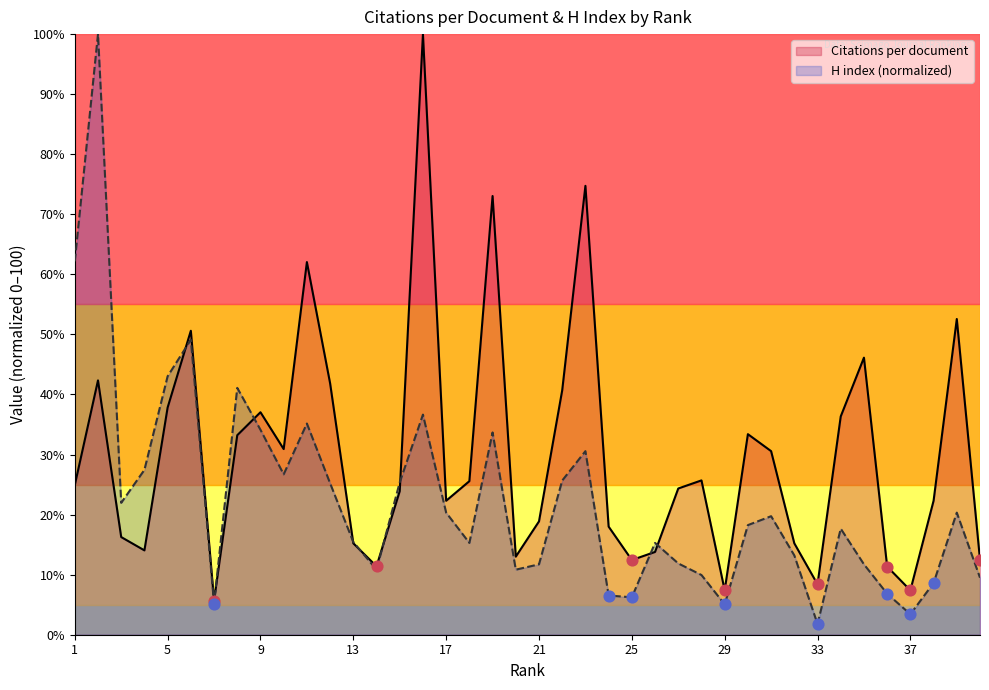

Which series contains the lowest Y value?

H index